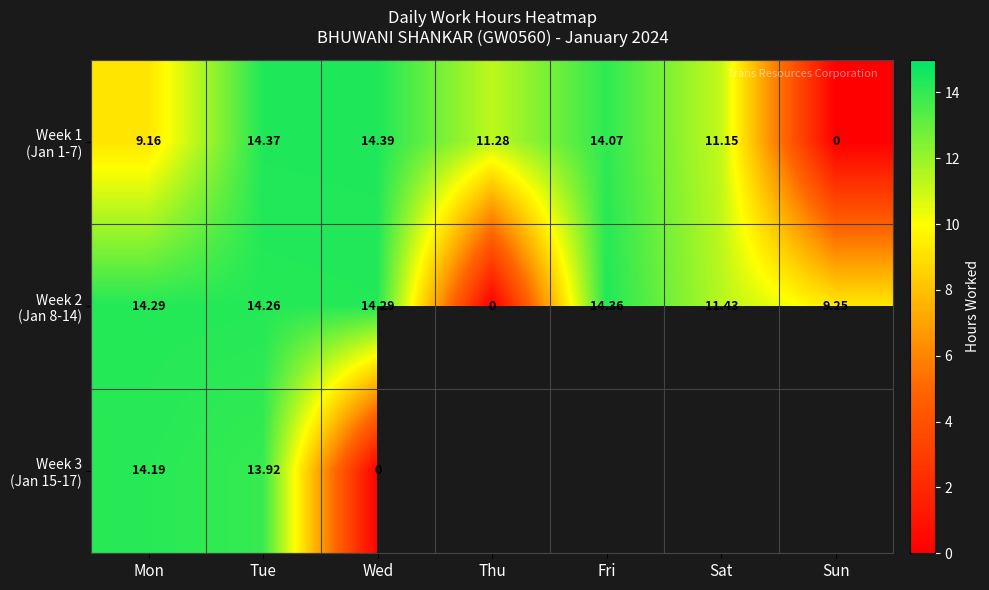

Rank the series by their maximum value, from highest to lowest.

Week 1 (Jan 1-7), Week 2 (Jan 8-14), Week 3 (Jan 15-17)